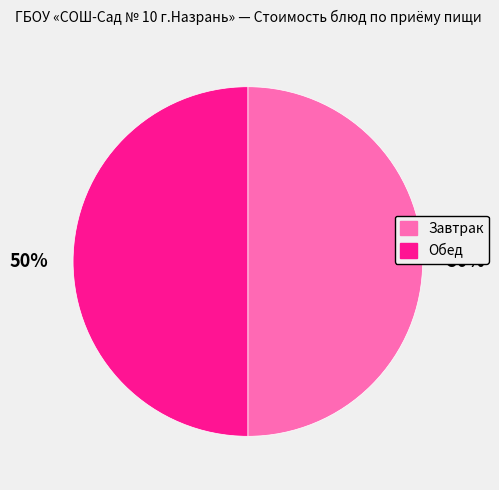

To the nearest percent, what is the average slice percentage?

50%